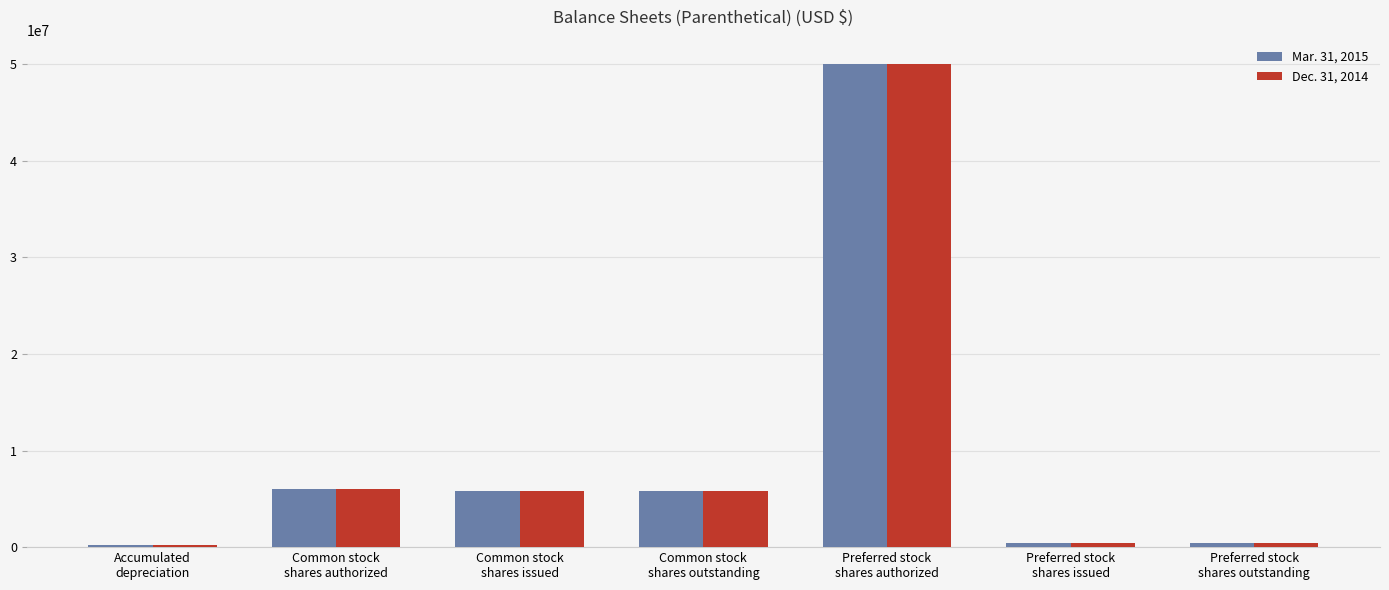

Which category has the highest value in the Mar. 31, 2015 series?

Preferred stock
shares authorized